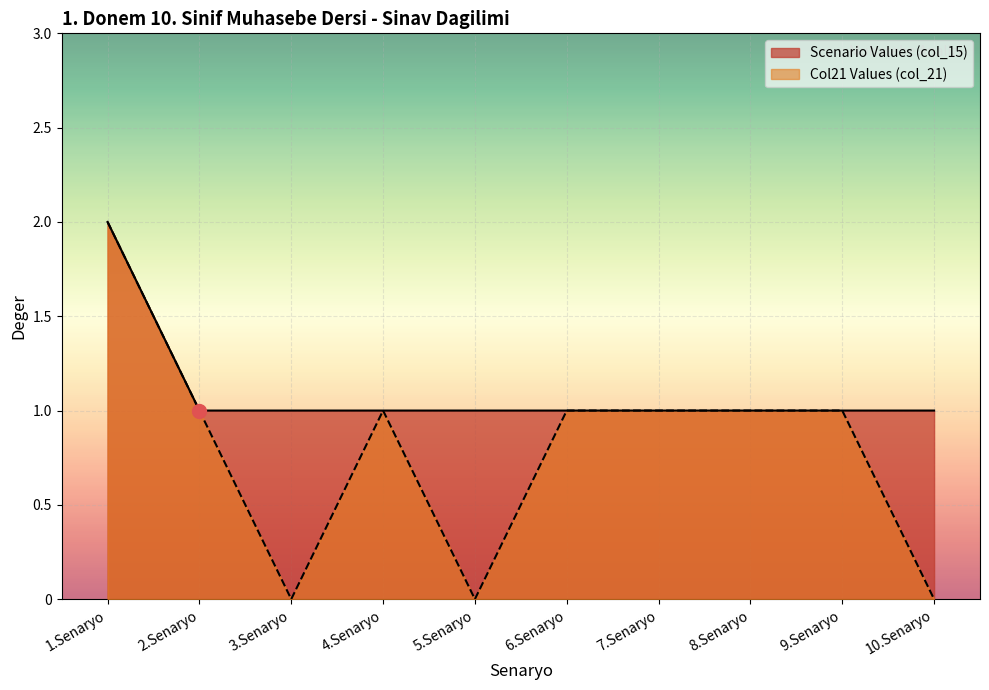

The value of Scenario Values at 6.Senaryo is 1. True or false?

False